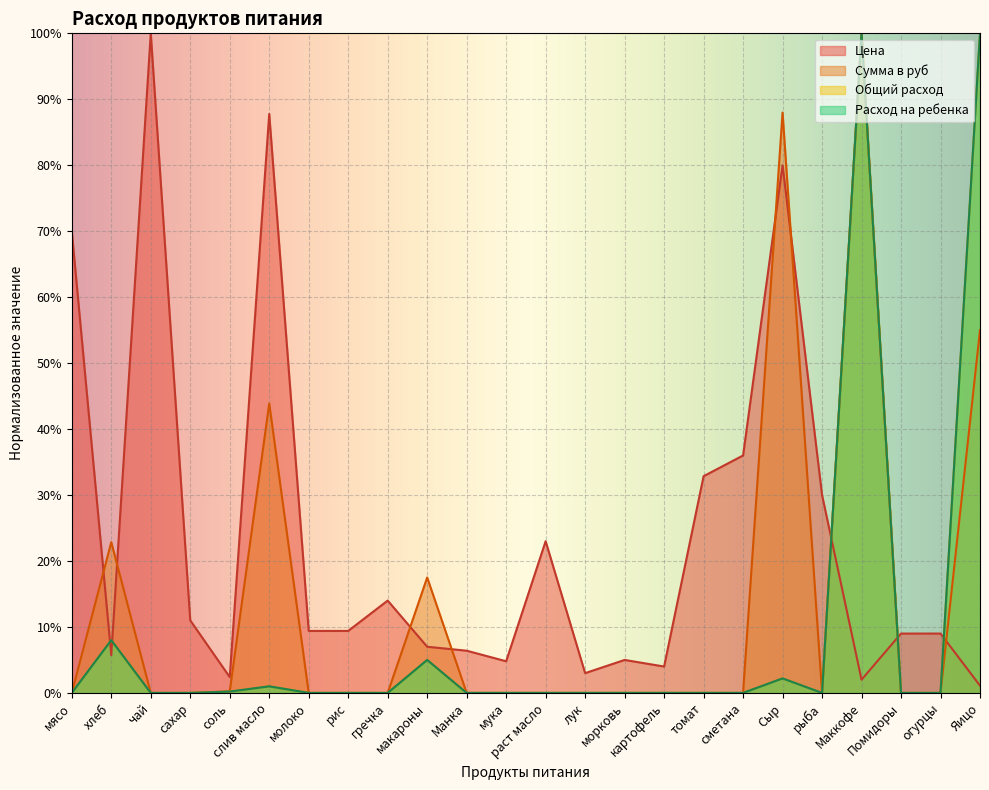

How many lines are shown in the chart?

4